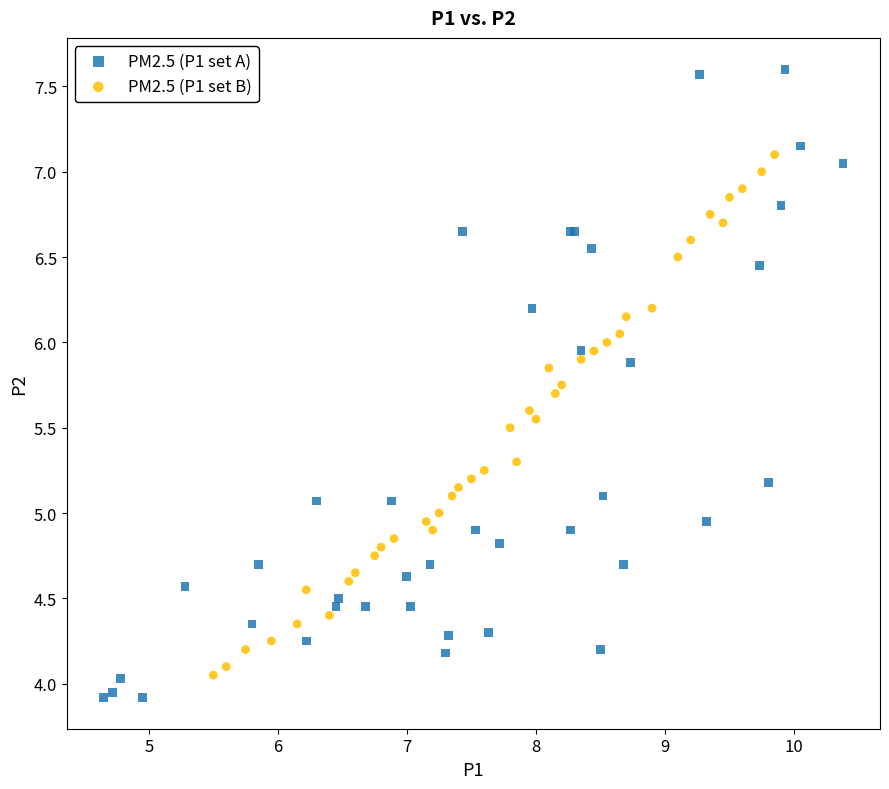

Which series reaches the maximum Y coordinate?

PM2.5 (P1 set A)